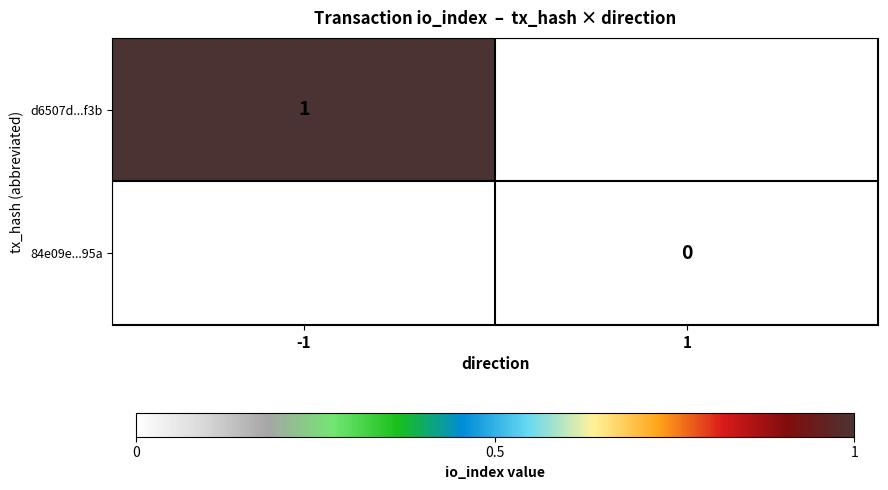

The d6507d...f3b series shows 1.8 at -1. True or false?

False